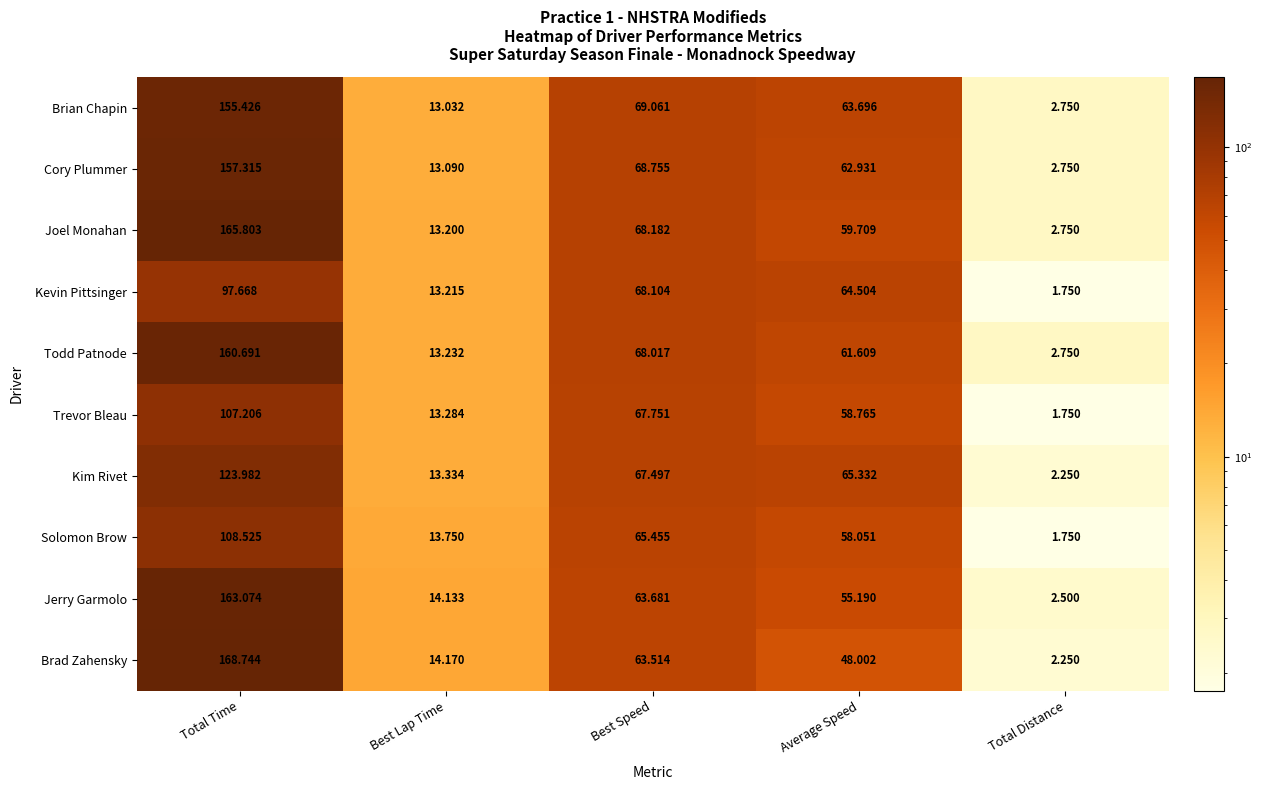

Where is Solomon Brow nearest to the value 55?

Average Speed